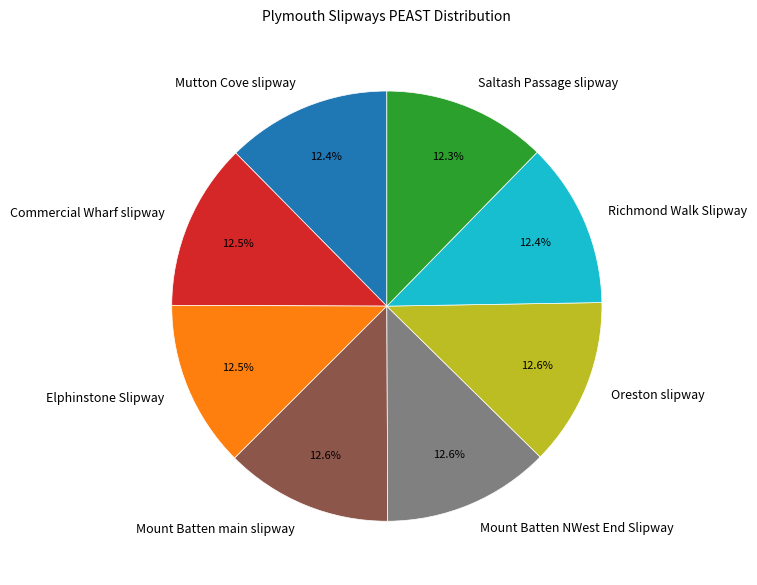

To the nearest percent, what percentage of the pie is Mount Batten NWest End Slipway?

13%